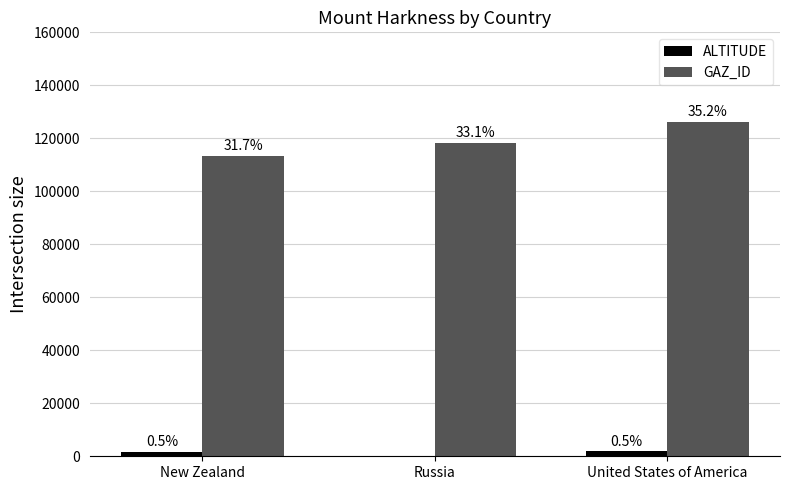

The value of ALTITUDE at New Zealand is 1676. True or false?

True